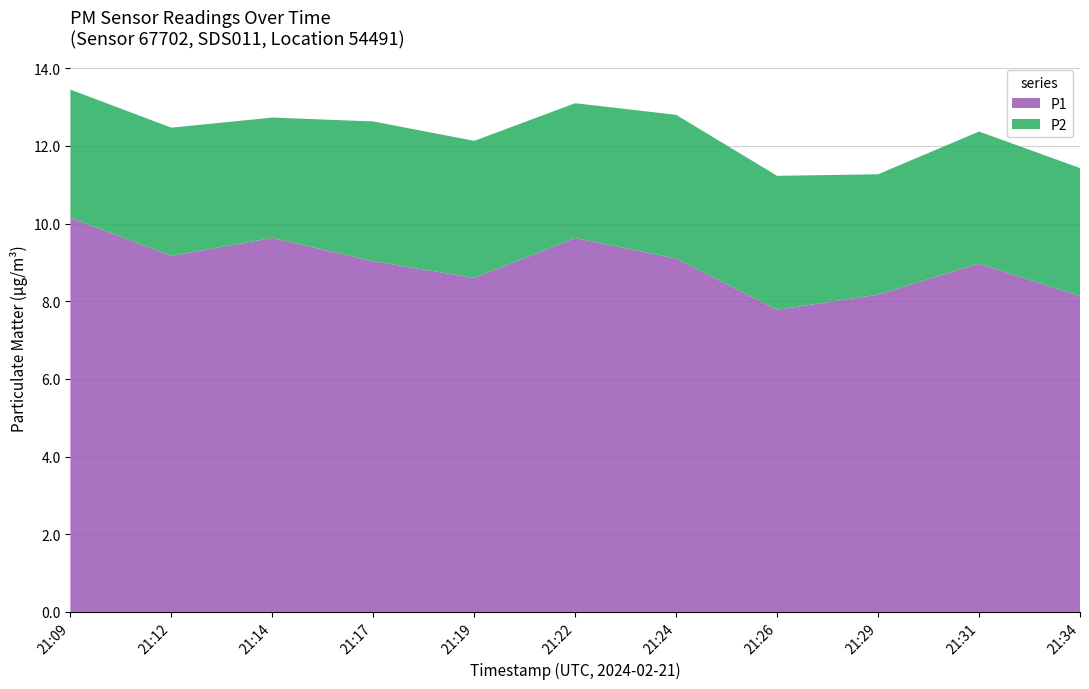

Reading left to right, transcribe all the data shown in this chart.

P1: 10.2	9.2	9.6	9.0	8.6	9.6	9.1	7.8	8.2	9.0	8.1
P2: 3.3	3.3	3.1	3.6	3.5	3.5	3.7	3.5	3.1	3.4	3.3